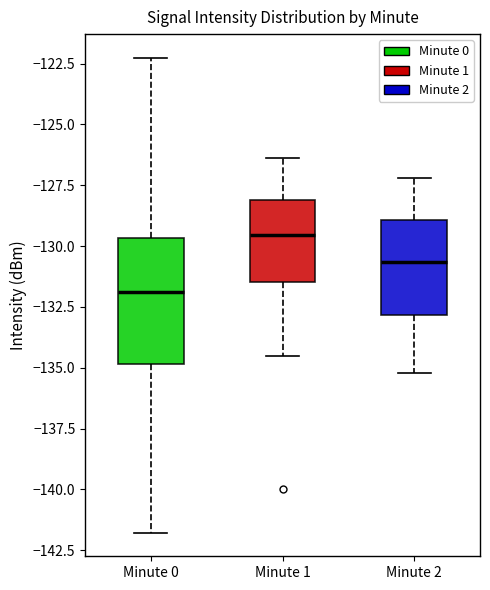

Which box's median line is the highest?

Minute 1